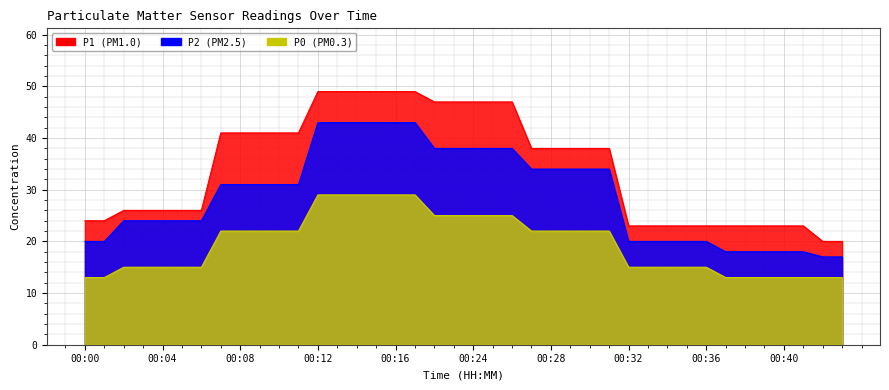

True or false: P1 has a value of 61 at 00:09.

False